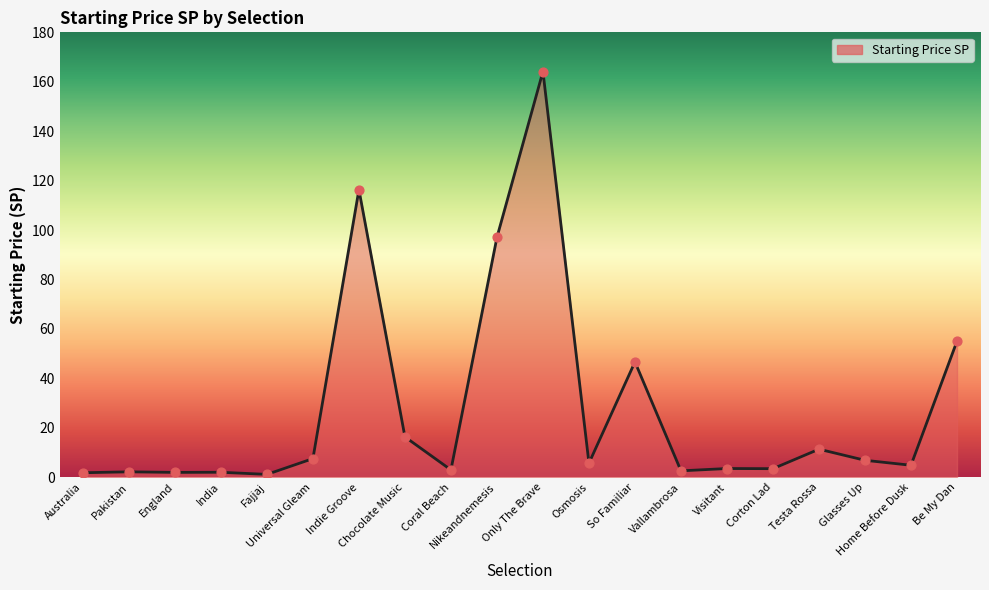

What is the ratio of the value at Nikeandnemesis to the value at England?

49.3